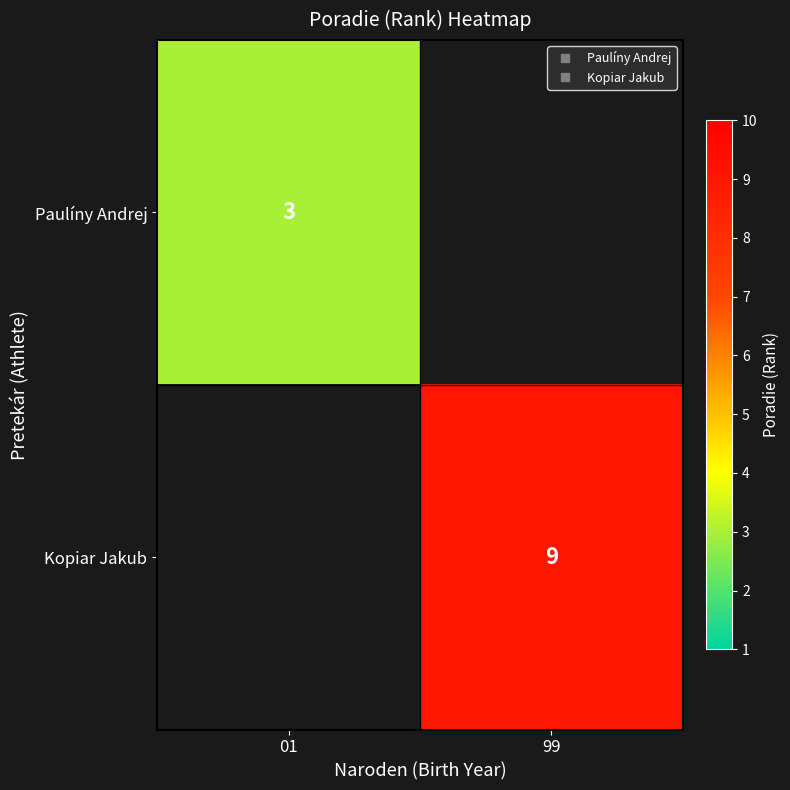

Rank the series by their average value, from lowest to highest.

Paulíny Andrej, Kopiar Jakub